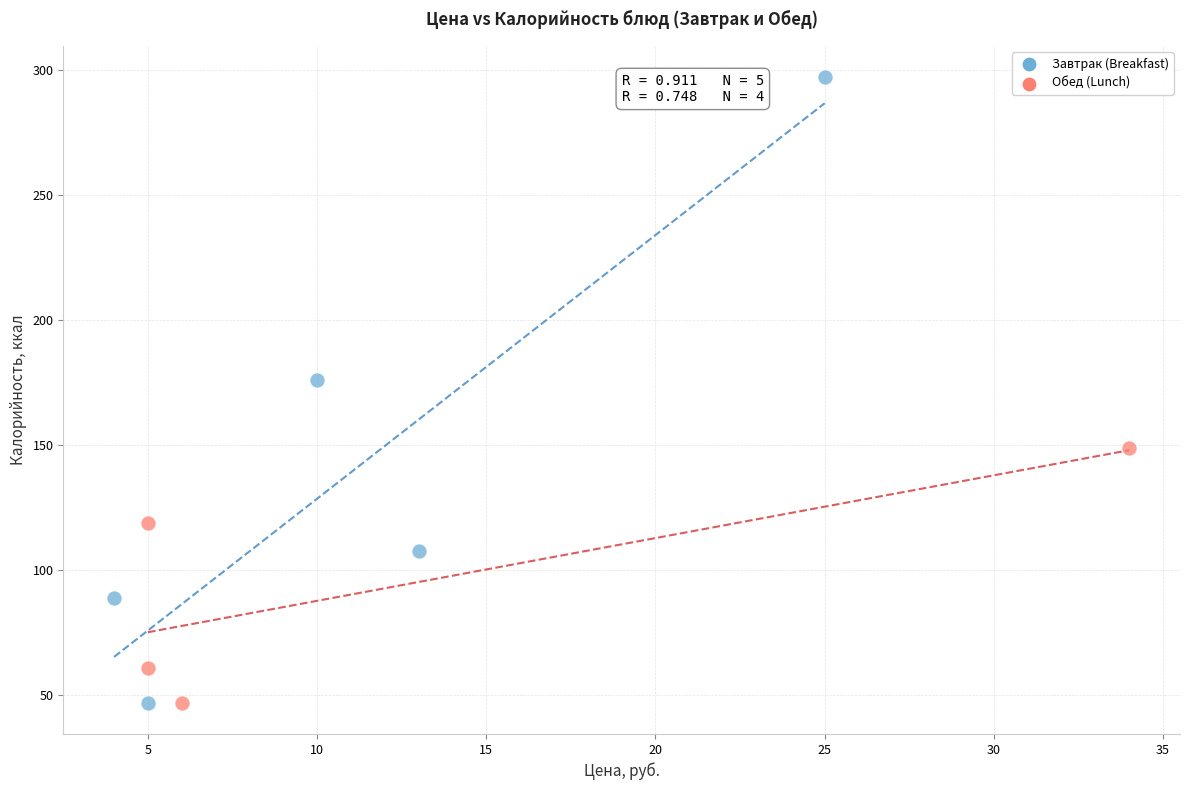

Which series has the largest Y range (max minus min)?

Завтрак (Breakfast)